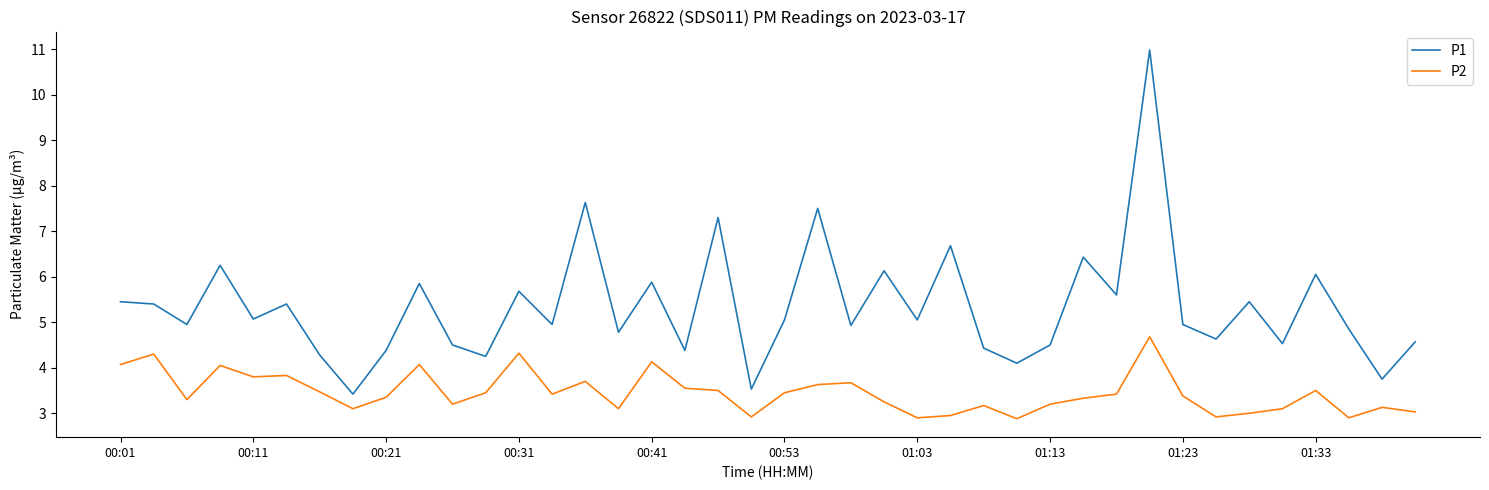

Rank the series by their average value, from lowest to highest.

P2, P1